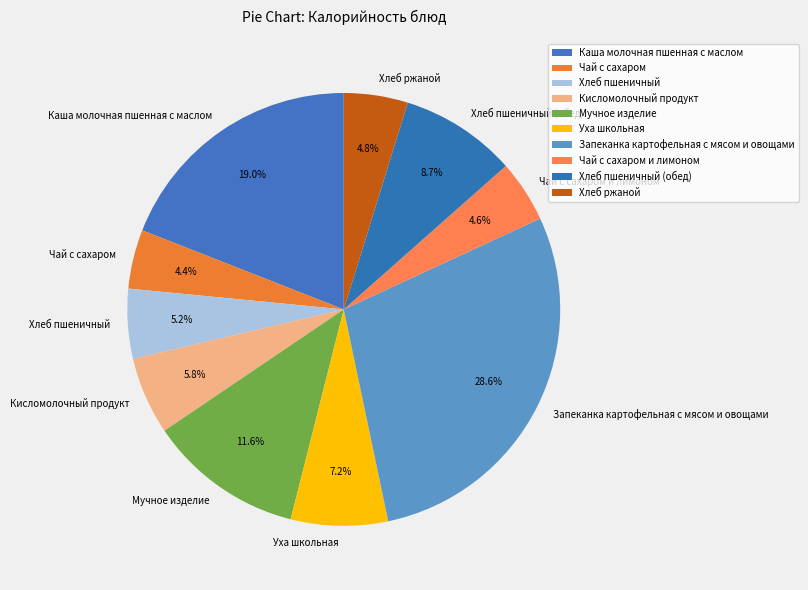

Combined, do Хлеб пшеничный and Кисломолочный продукт account for over 50%?

No